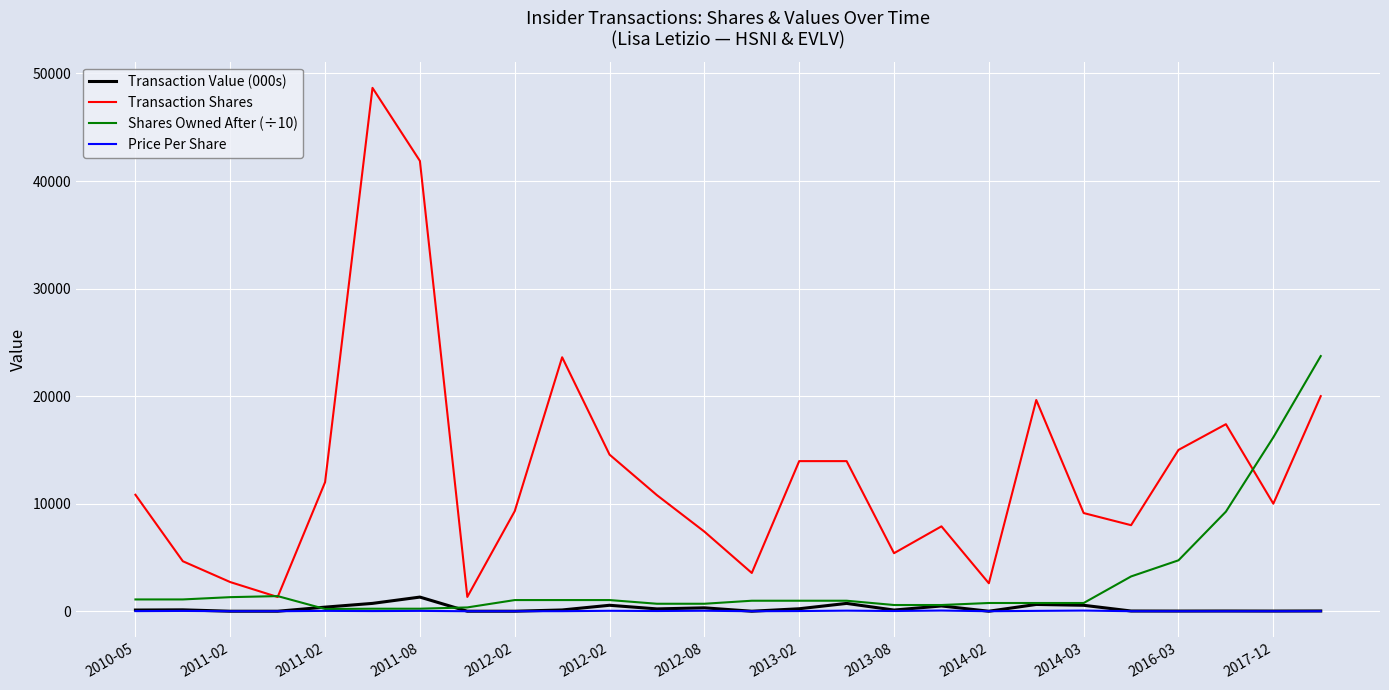

True or false: Price Per Share has more than 1 interior local peaks.

True